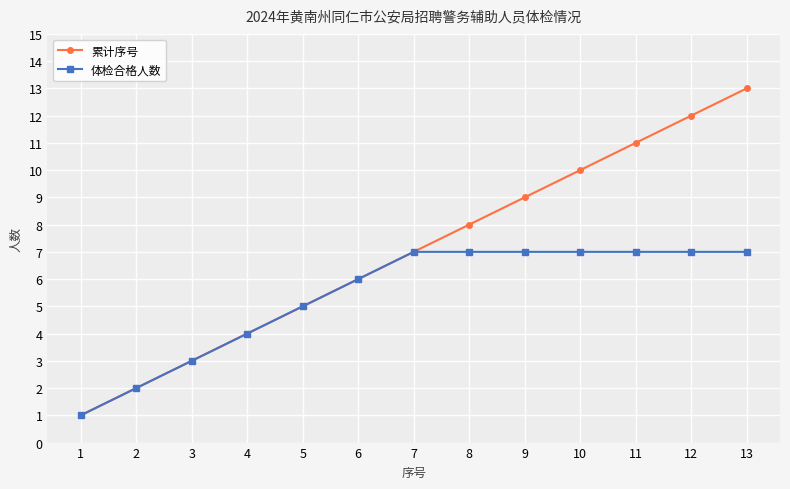

Between 2 and 10, which series saw the biggest shift?

累计序号